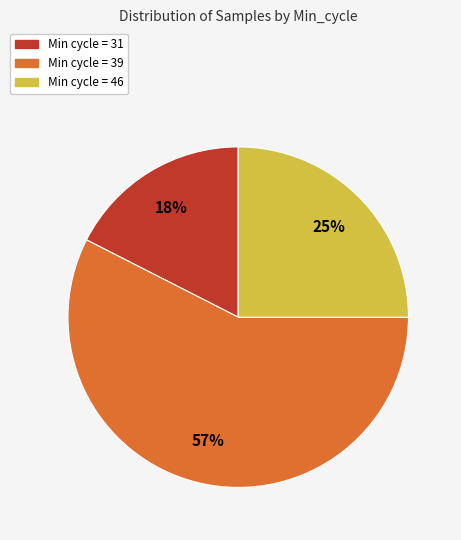

To the nearest percent, what is the average slice percentage?

33%